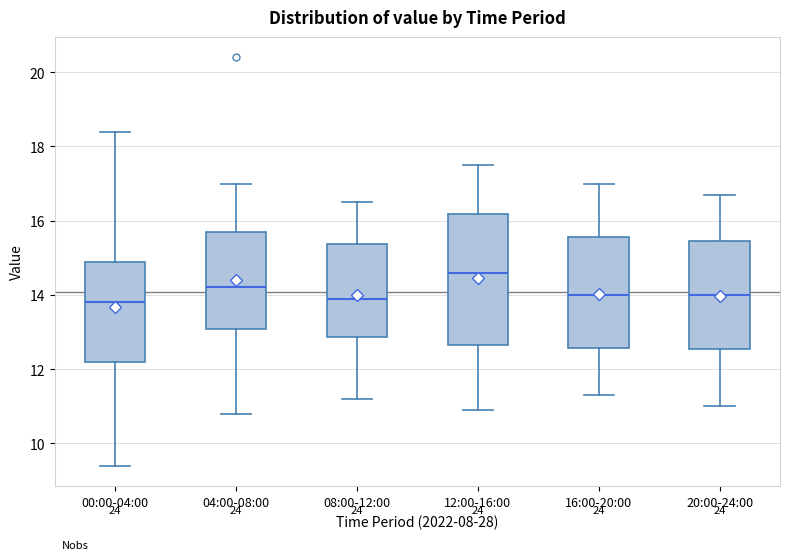

Reading left to right, read every box against the y-axis: the position of its median line, the range the box covers, and the ends of its whiskers. The values are not printed on the chart, so give them approximately, as read against the axis.

00:00-04:00: median 13.8, box 12.2 to 14.8, whiskers 9.4 to 18.4
04:00-08:00: median 14.2, box 13.0 to 15.6, whiskers 10.8 to 17.0
08:00-12:00: median 14.0, box 12.8 to 15.4, whiskers 11.2 to 16.6
12:00-16:00: median 14.6, box 12.6 to 16.2, whiskers 11.0 to 17.6
16:00-20:00: median 14.0, box 12.6 to 15.6, whiskers 11.4 to 17.0
20:00-24:00: median 14.0, box 12.6 to 15.4, whiskers 11.0 to 16.8